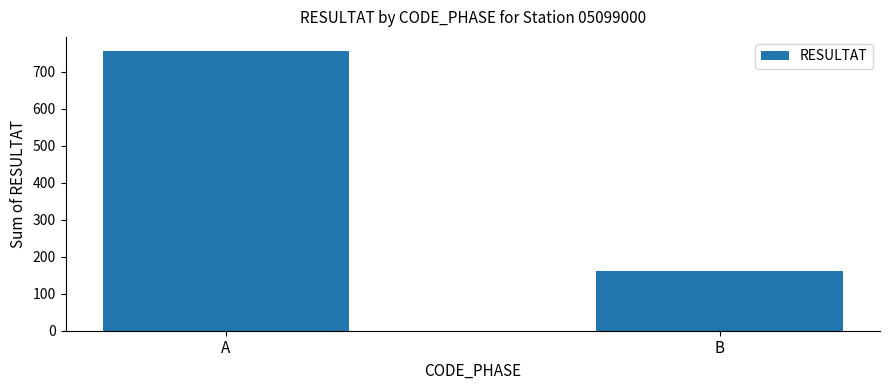

Are the bars horizontal?

No